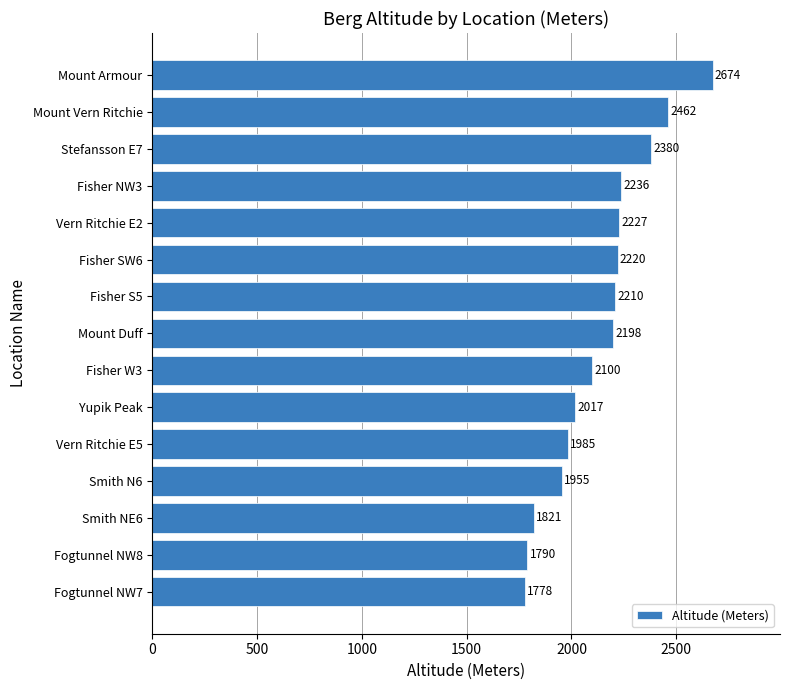

What is the change in value from Fisher S5 to Fisher NW3?

+26